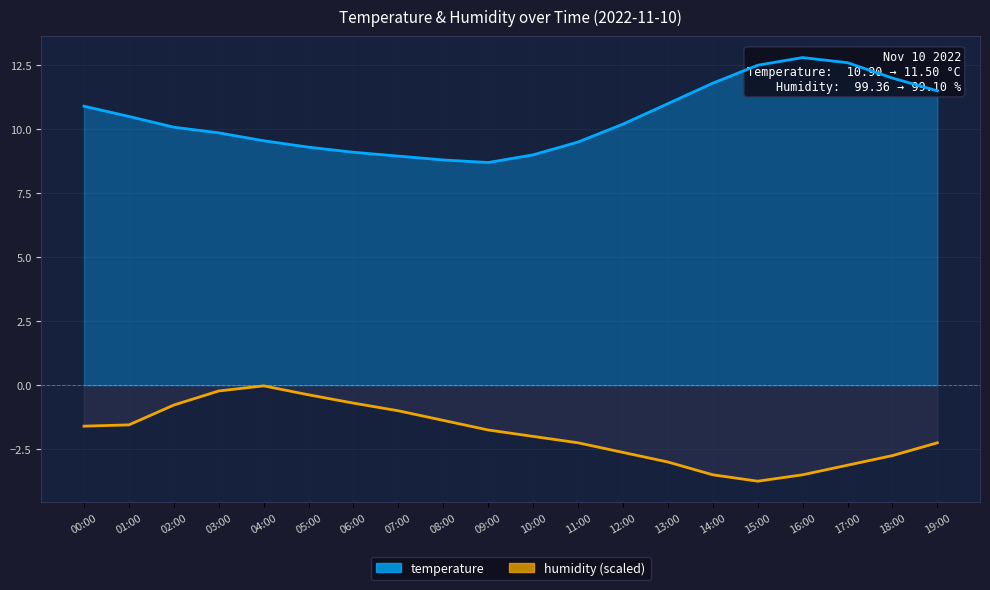

What is the maximum value shown in the chart?

12.8